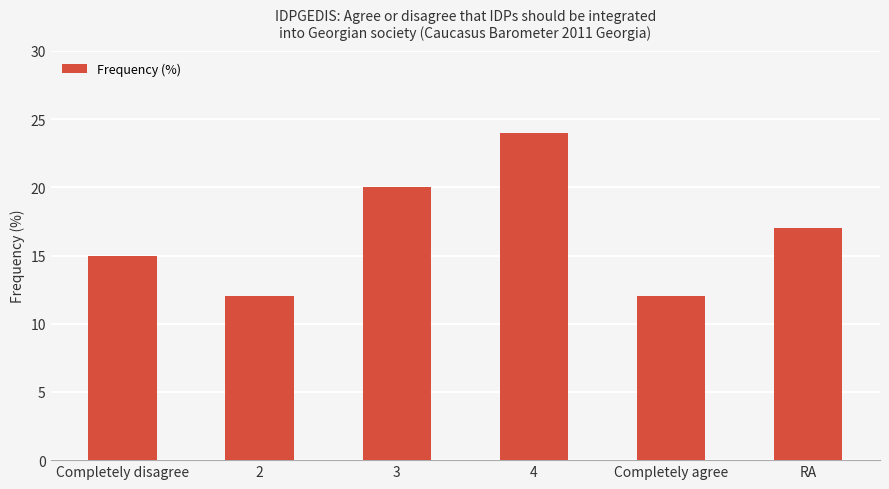

Does the chart contain stacked bars?

No